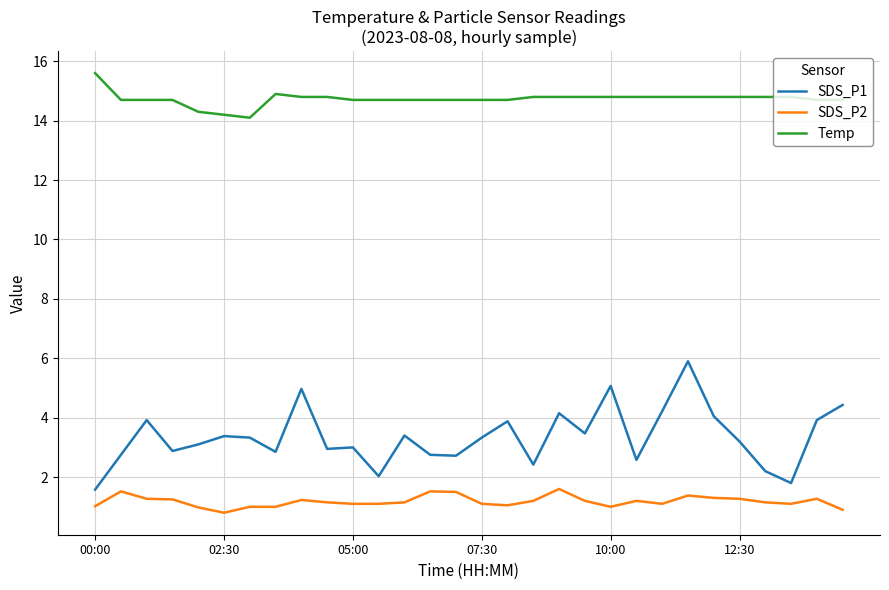

What is the difference between the second highest and minimum values in the SDS_P1 series?

3.5